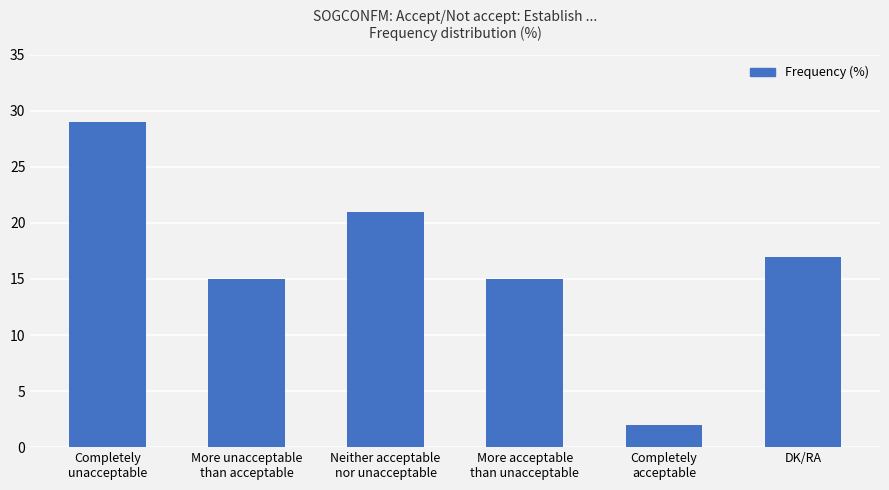

What is the maximum value shown in the chart?

29